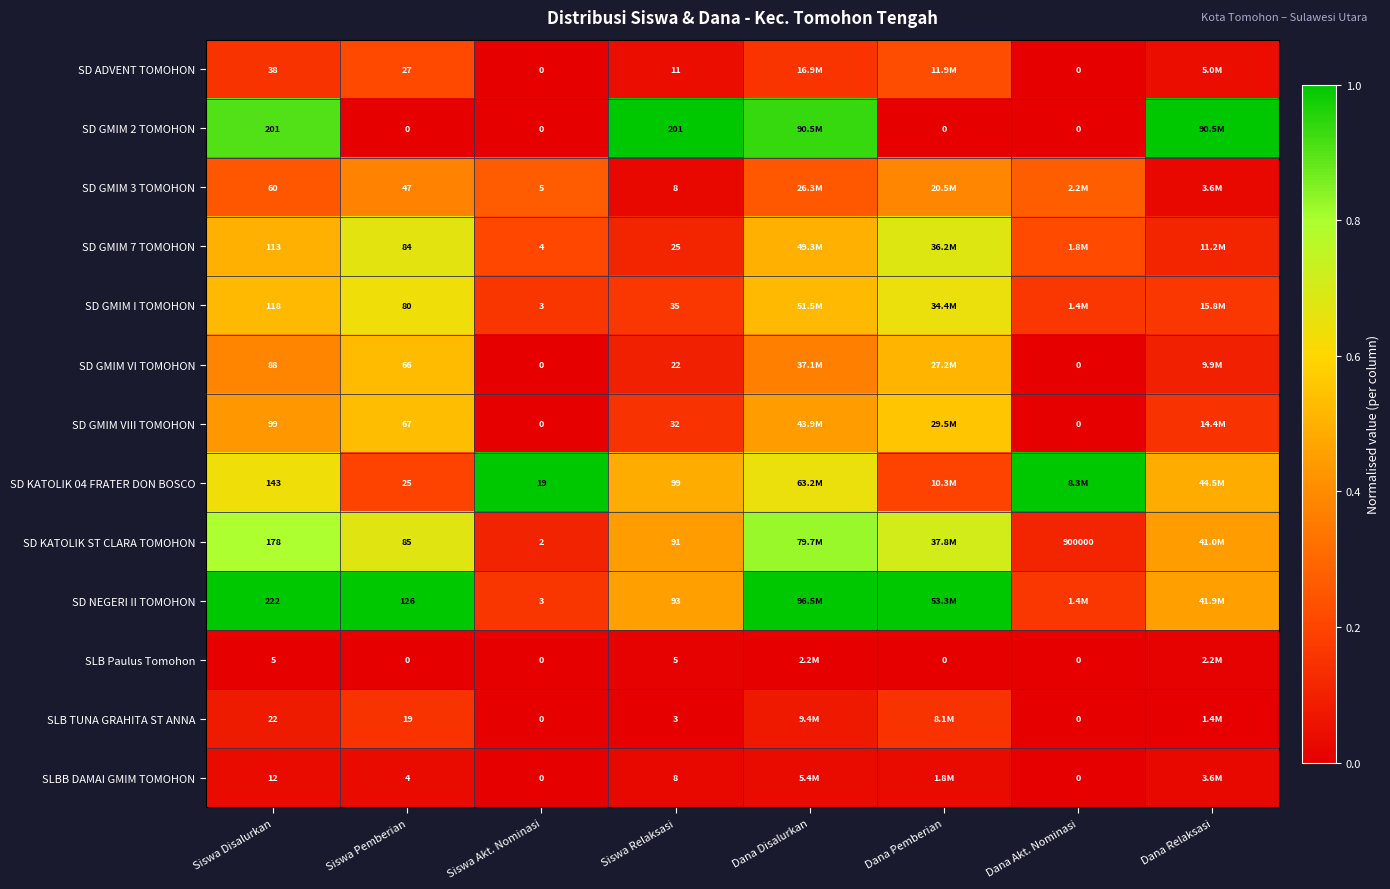

Between Siswa Pemberian and Siswa Akt. Nominasi, which series saw the biggest shift?

SD NEGERI II TOMOHON